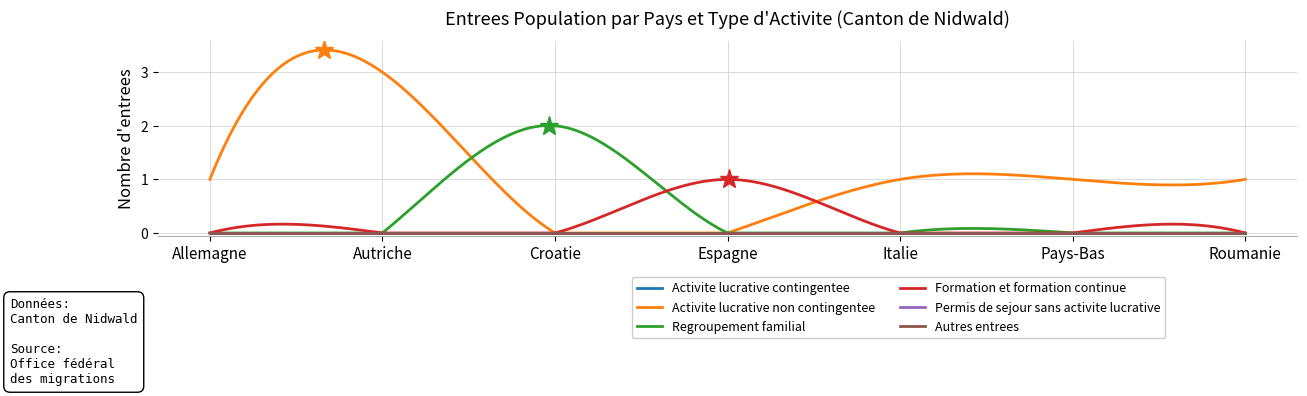

Does the chart have visible grid lines?

Yes